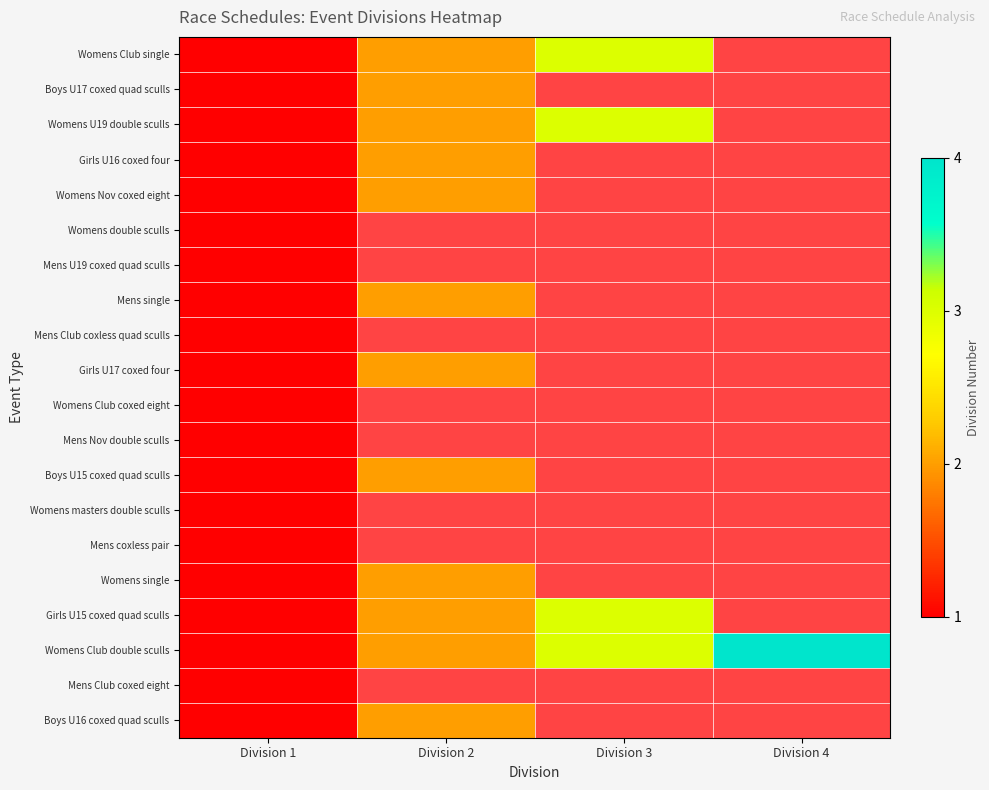

What is the difference between the maximum and minimum values in the Womens U19 double sculls series?

2.0